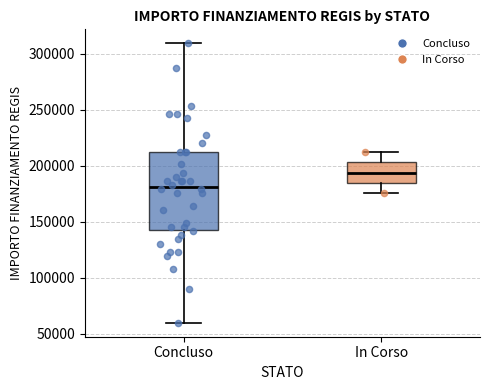

Reading left to right, transcribe this box plot: for each box, give where its median line is, the range the box spans, and where its two whiskers end, as read against the y-axis. The values are not printed on the chart, so give them approximately, as read against the axis.

Concluso: median 180000, box 145000 to 210000, whiskers 60000 to 310000
In Corso: median 195000, box 185000 to 205000, whiskers 175000 to 210000